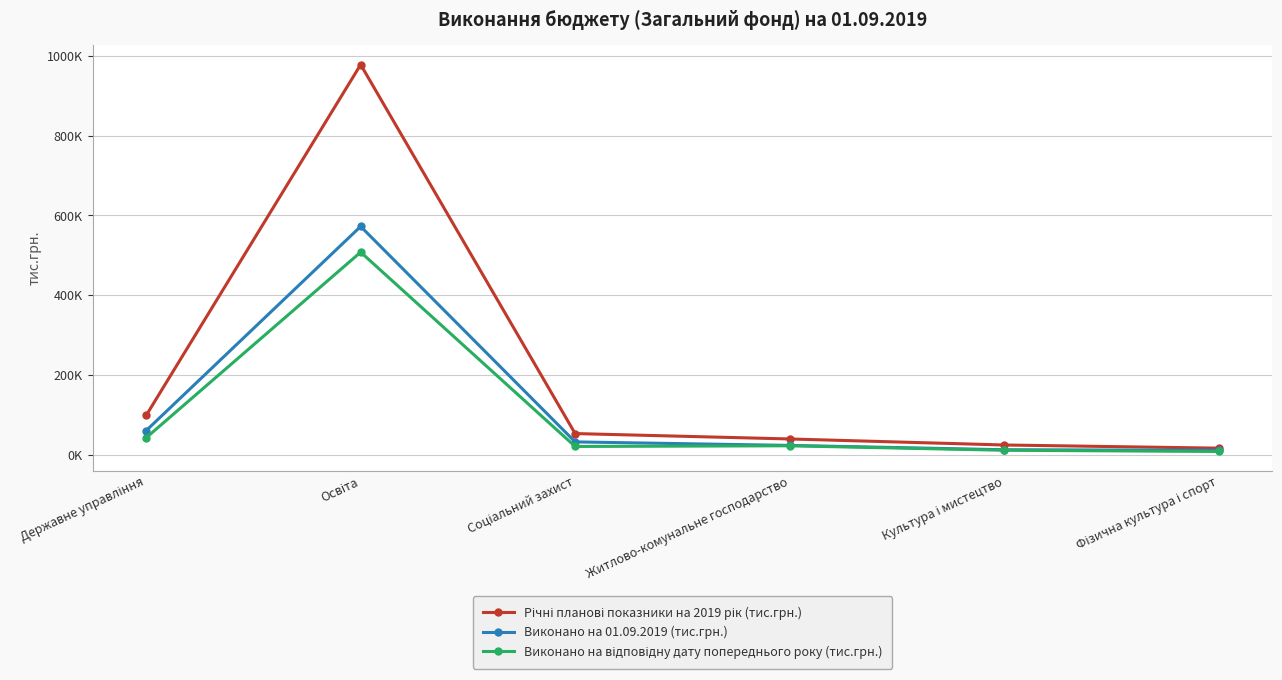

Does the chart have visible grid lines?

Yes